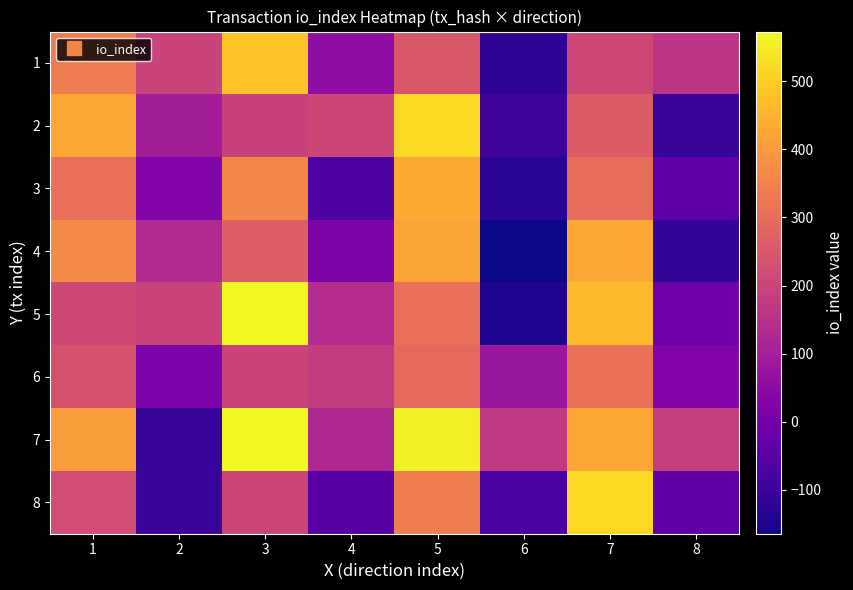

How many data points does each series have?

8